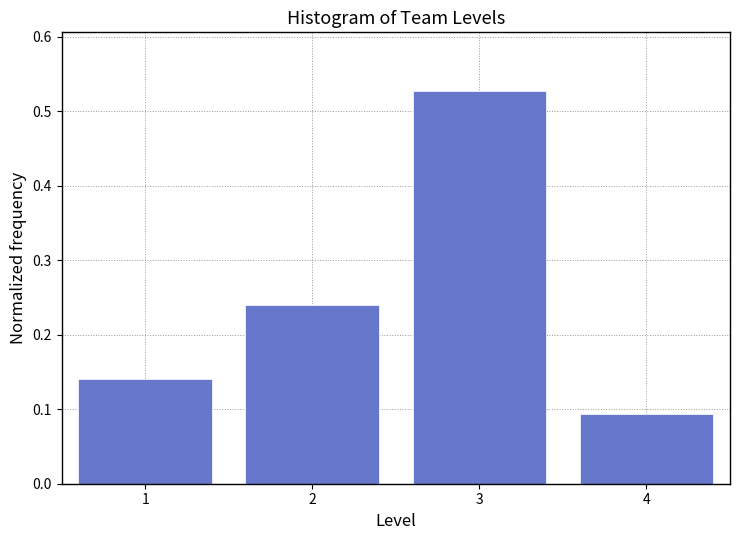

Which range on the x-axis has the tallest bar?

2.5 to 3.5